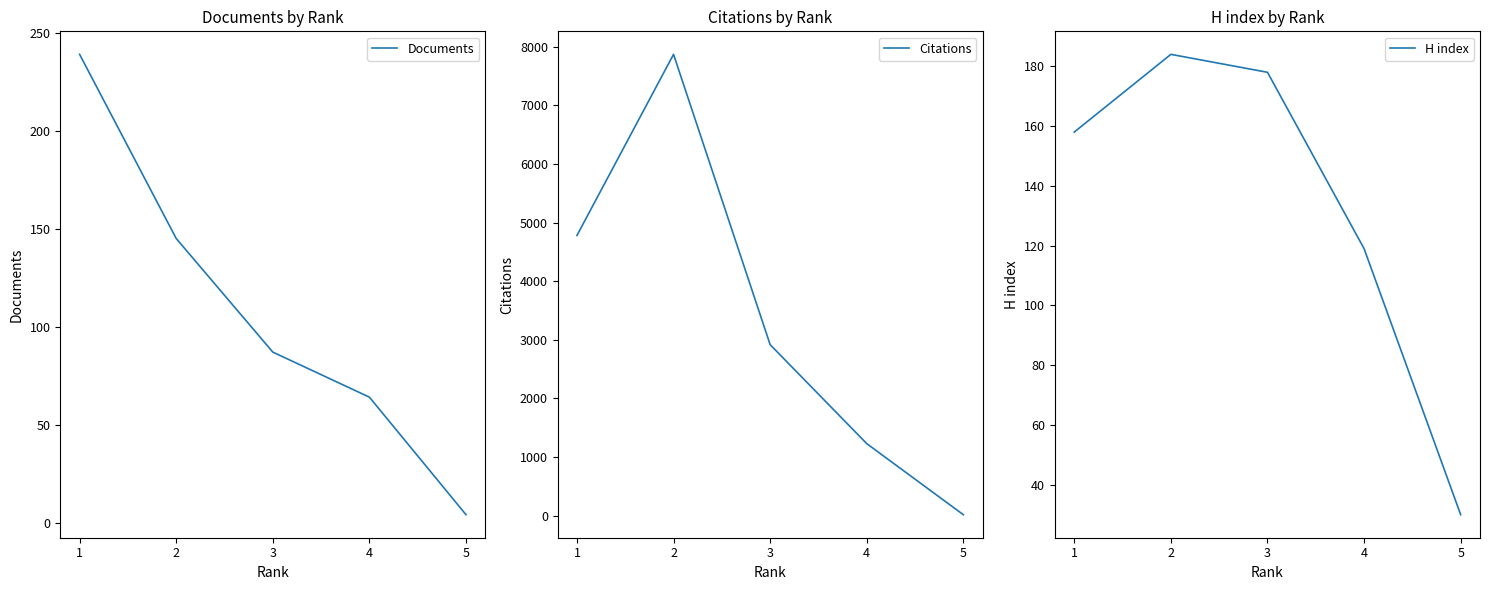

What is the minimum value shown in the chart?

4